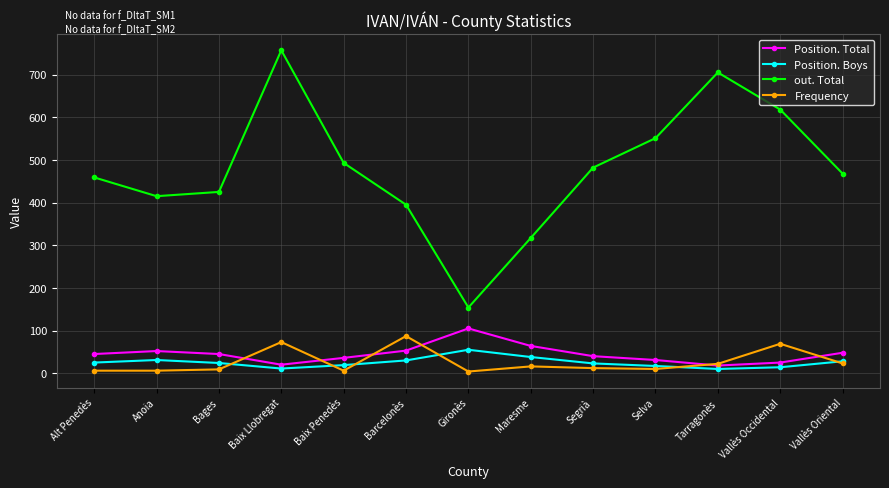

Does the chart have visible grid lines?

Yes